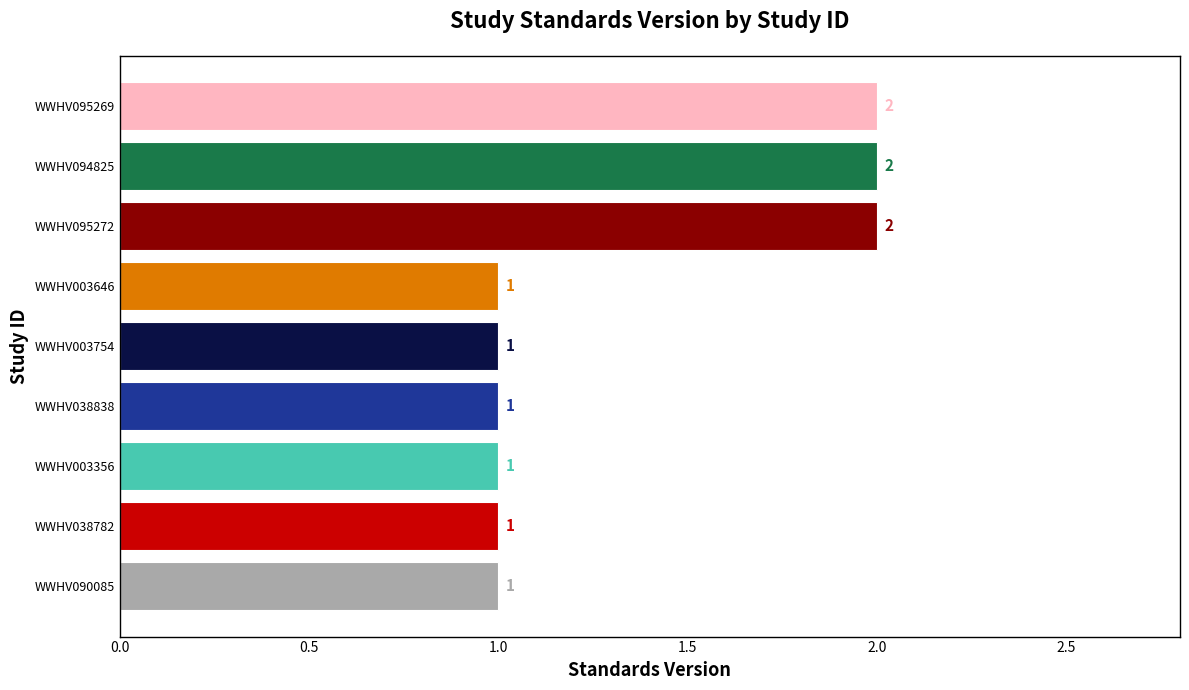

How many values are between 1 and 2?

9